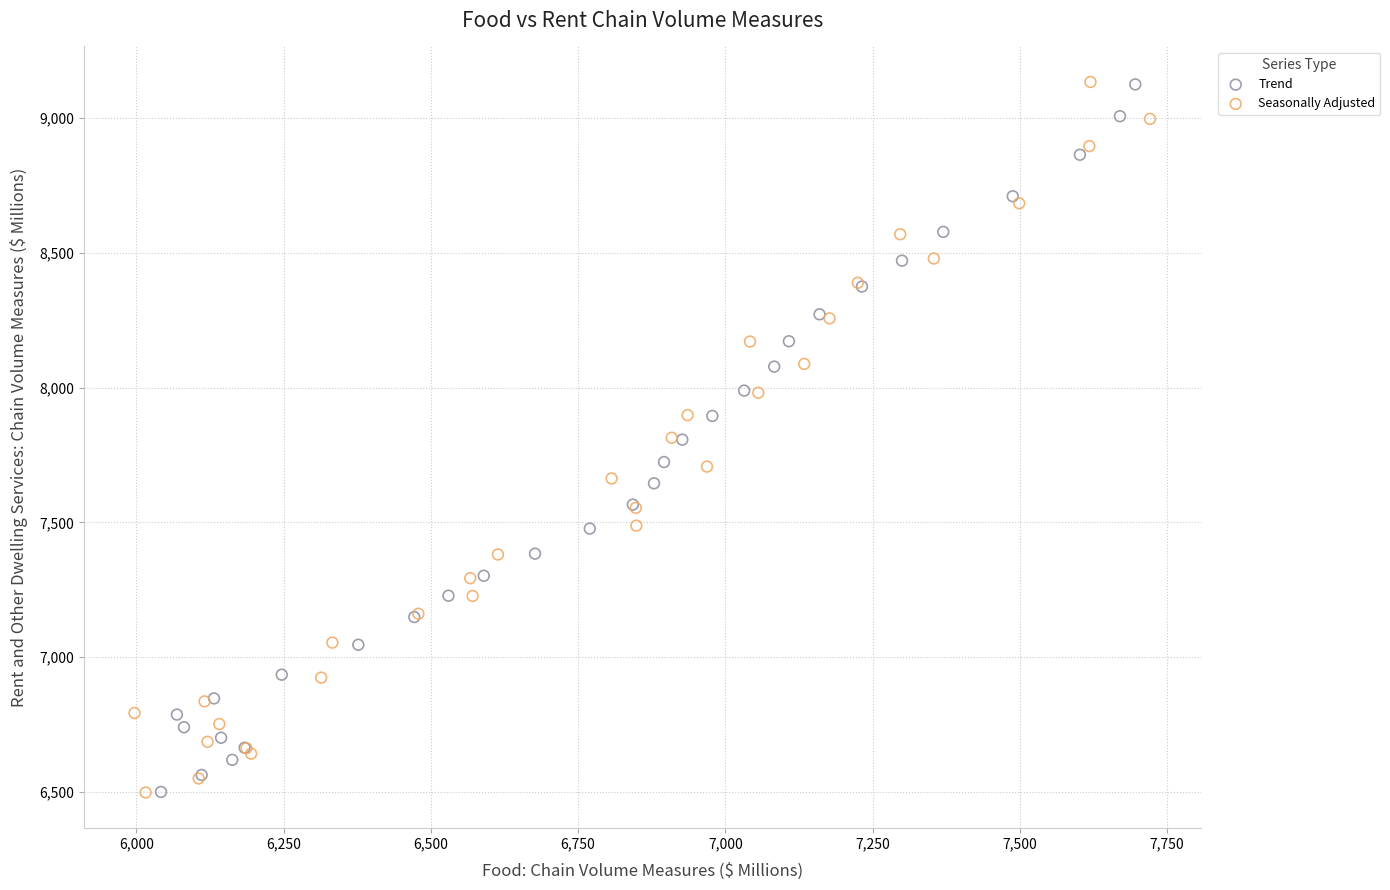

Which series has the largest Y range (max minus min)?

Seasonally Adjusted